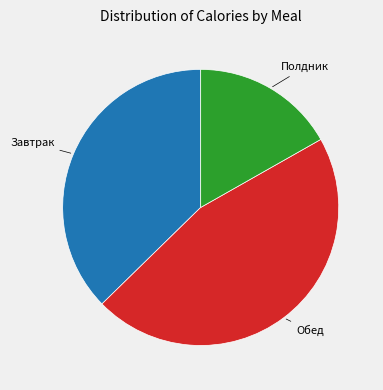

True or false: Полдник accounts for 17% of the total.

True